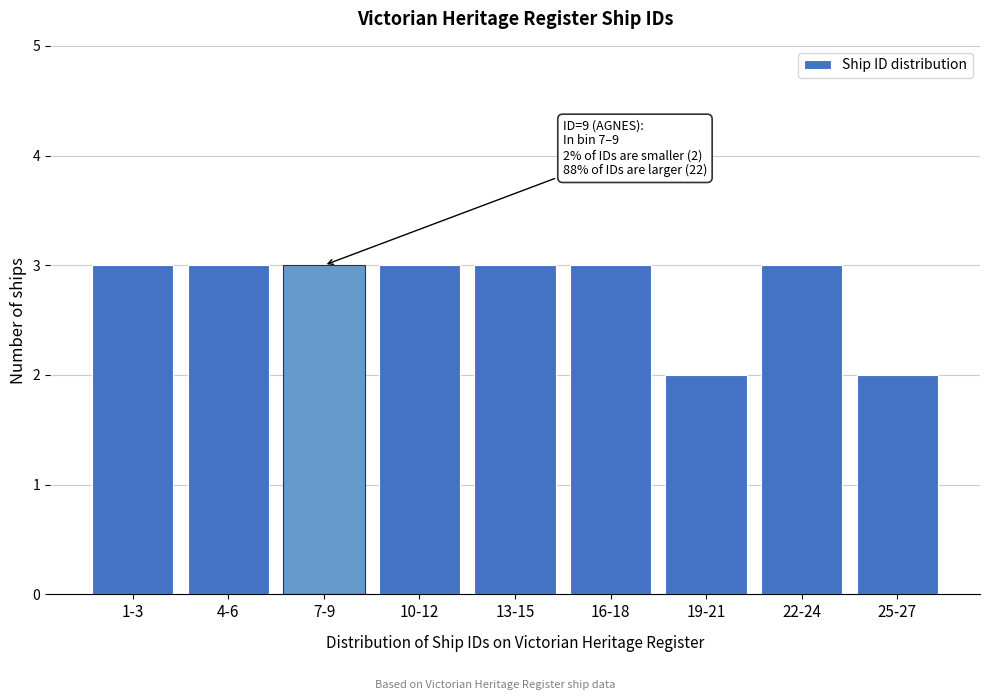

Reading left to right, transcribe all the data shown in this chart.

3	3	3	3	3	3	2	3	2